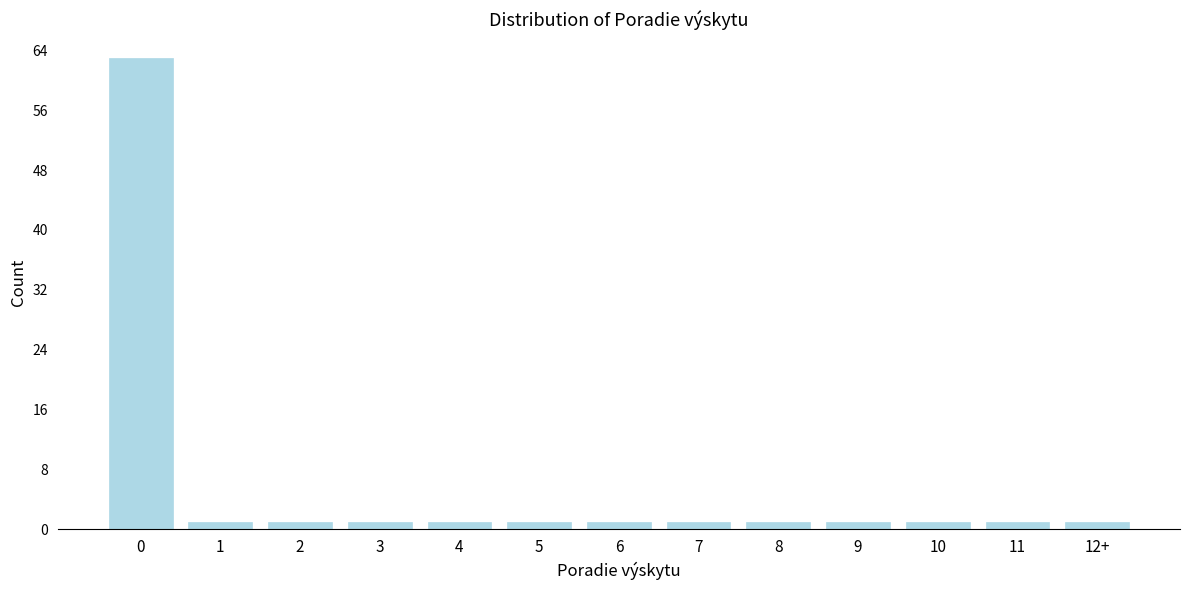

Reading right to left, extract all data points from this chart.

12+=1	11=1	10=1	9=1	8=1	7=1	6=1	5=1	4=1	3=1	2=1	1=1	0=63